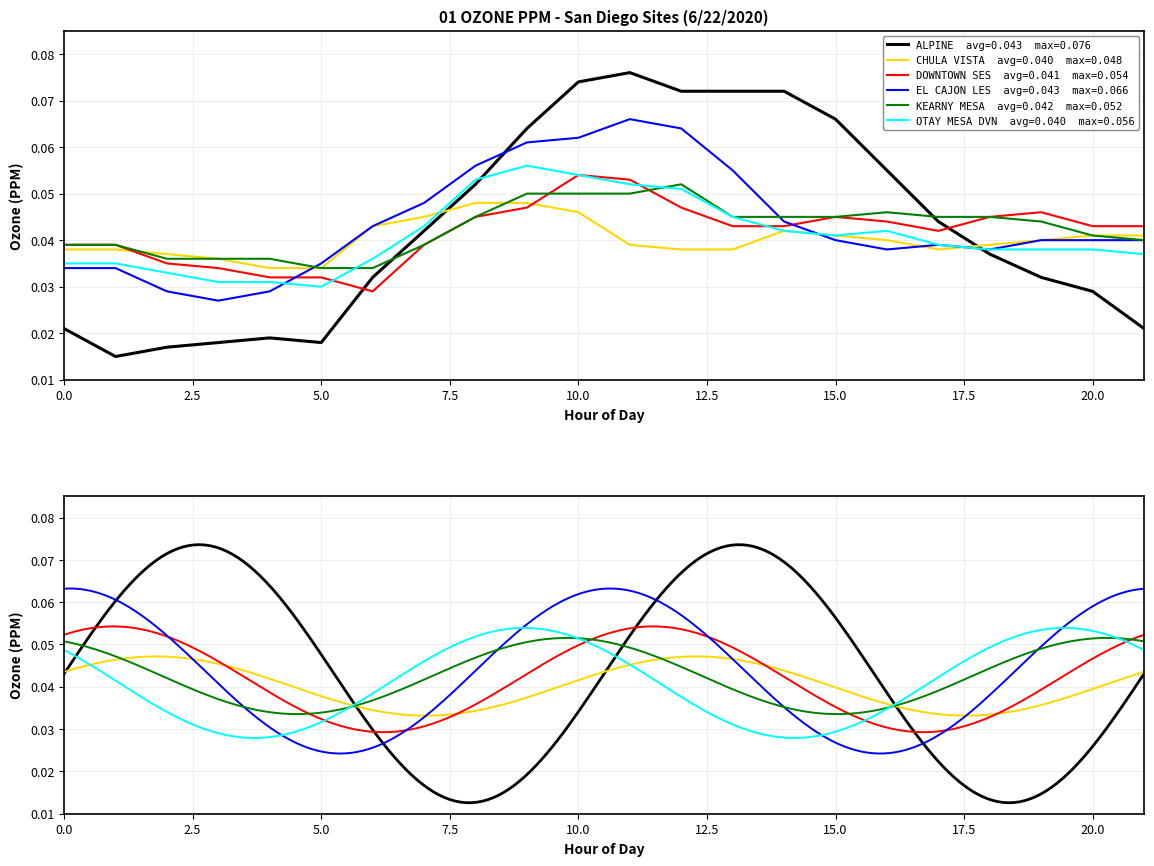

At which category is the sum across all series the highest?

10